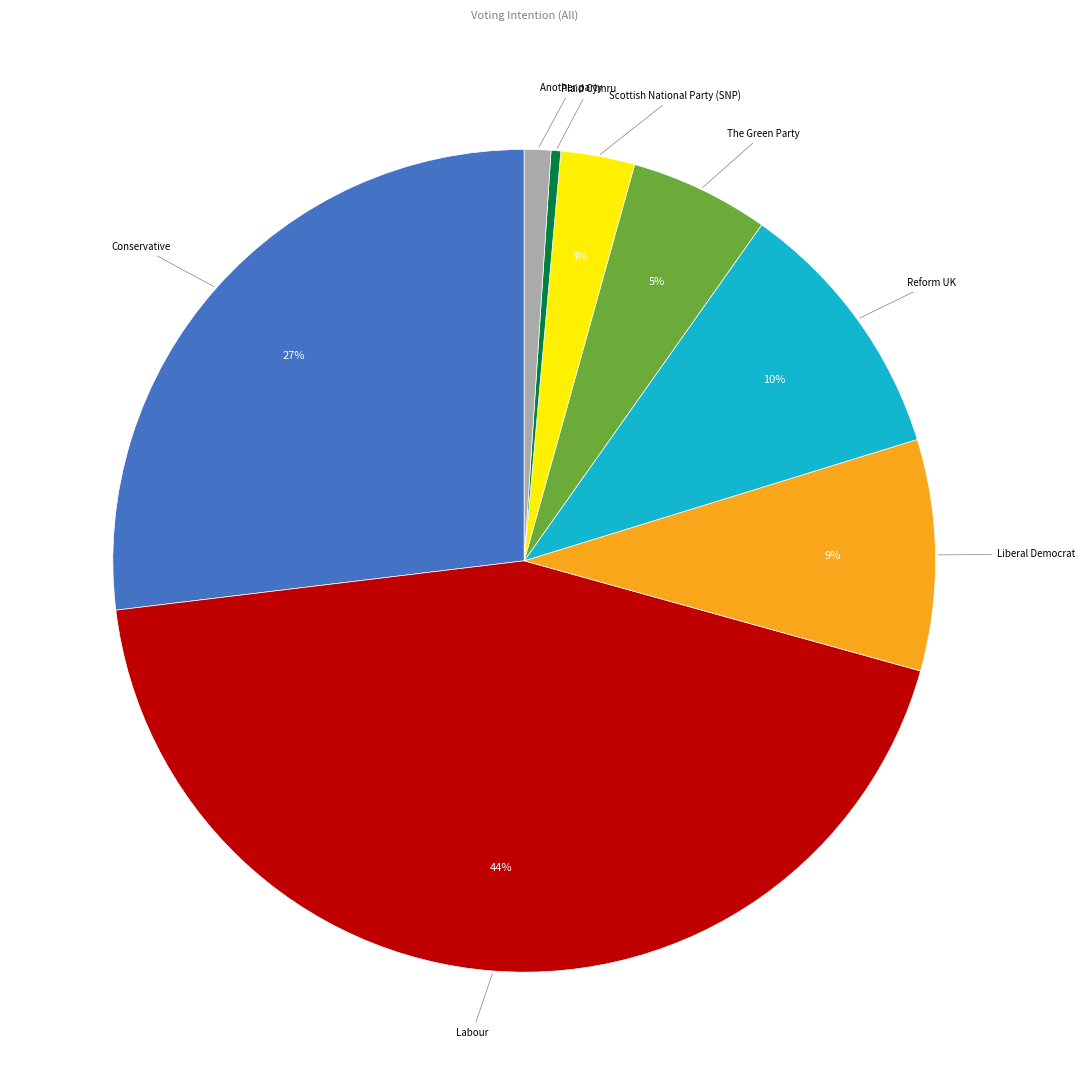

To the nearest percent, what is the average slice percentage?

12%